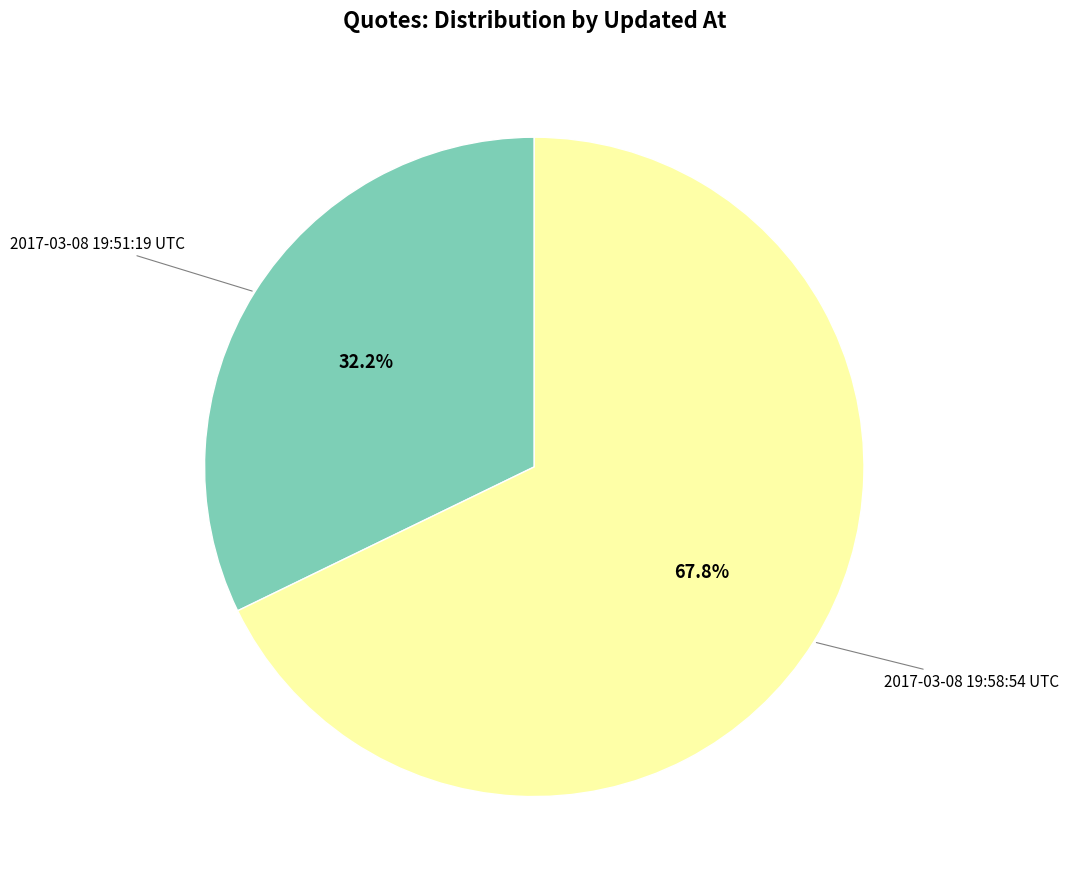

Is there any slice that represents more than half of the pie?

Yes